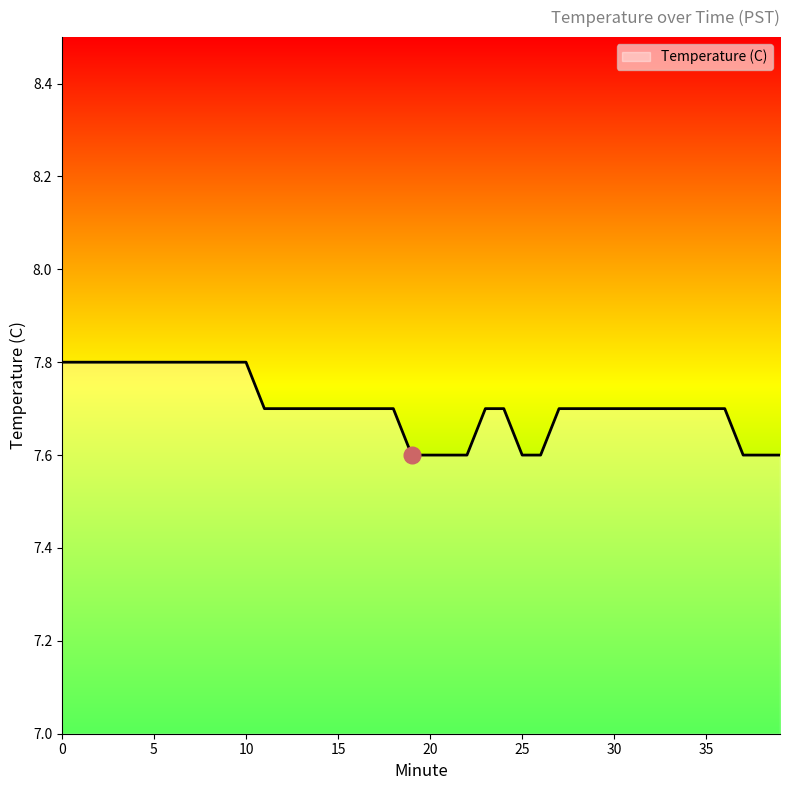

What is the maximum value shown in the chart?

7.8